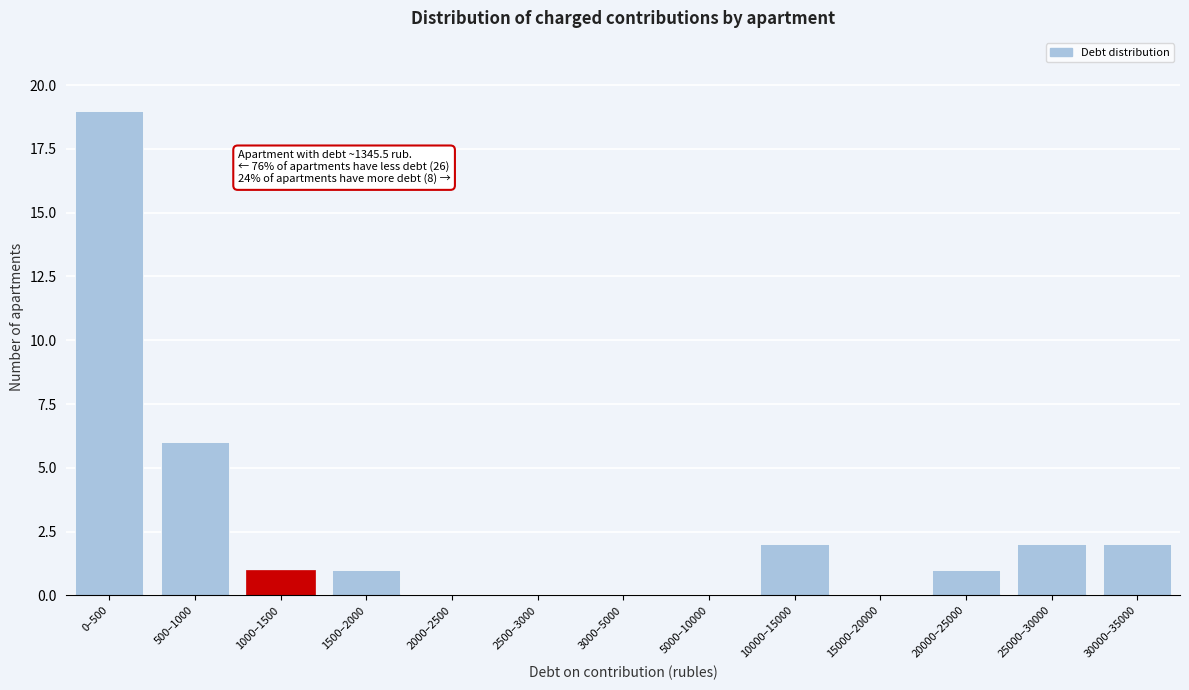

Reading right to left, what are all the values shown in this chart?

30000–35000=2	25000–30000=2	20000–25000=1	15000–20000=0	10000–15000=2	5000–10000=0	3000–5000=0	2500–3000=0	2000–2500=0	1500–2000=1	1000–1500=1	500–1000=6	0–500=19